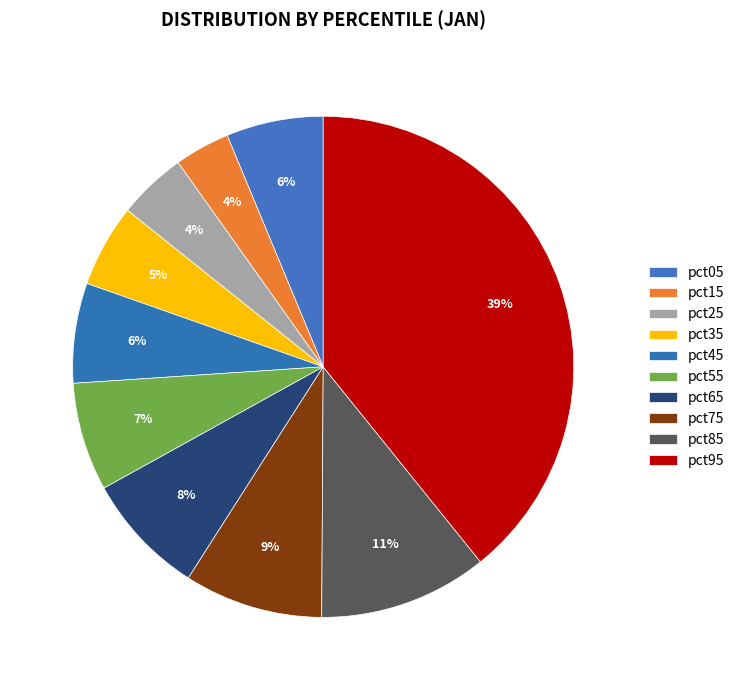

Which has a higher value, pct65 or pct25?

pct65